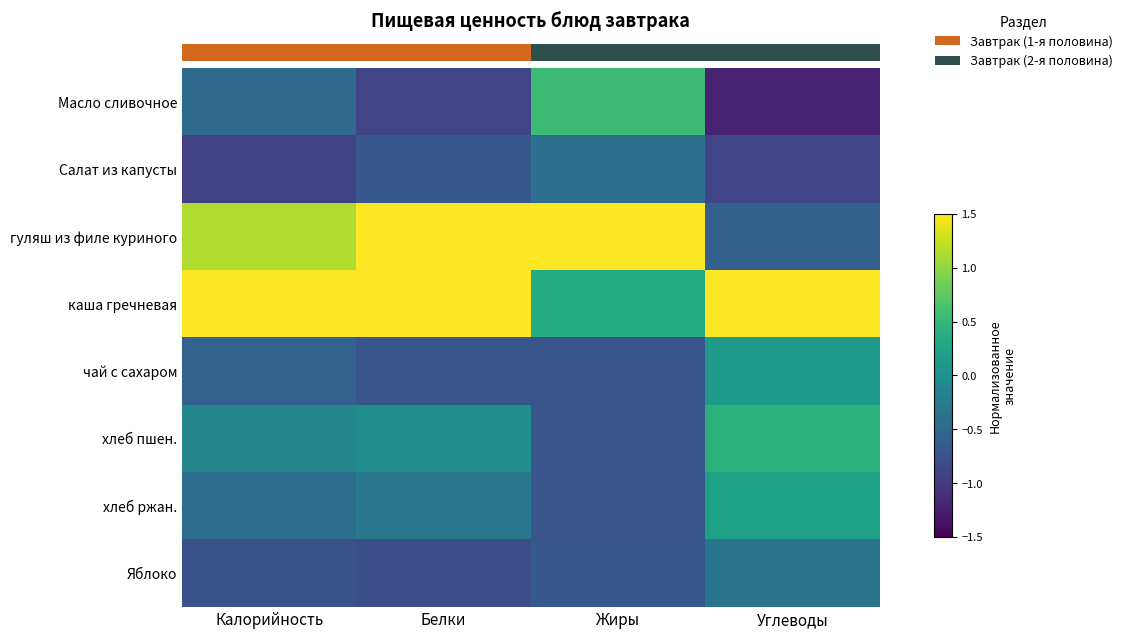

Reading left to right, what are all the values shown in this chart?

Масло сливочное: Калорийность=-0.5	Белки=-0.9	Жиры=0.6	Углеводы=-1.2
Салат из капусты: Калорийность=-0.9	Белки=-0.7	Жиры=-0.4	Углеводы=-0.9
гуляш из филе куриного: Калорийность=1.1	Белки=1.8	Жиры=2.3	Углеводы=-0.6
каша гречневая: Калорийность=2.1	Белки=1.6	Жиры=0.3	Углеводы=2.2
чай с сахаром: Калорийность=-0.6	Белки=-0.7	Жиры=-0.7	Углеводы=0.1
хлеб пшен.: Калорийность=-0.1	Белки=-0.0	Жиры=-0.7	Углеводы=0.4
хлеб ржан.: Калорийность=-0.4	Белки=-0.3	Жиры=-0.7	Углеводы=0.2
Яблоко: Калорийность=-0.8	Белки=-0.8	Жиры=-0.7	Углеводы=-0.3